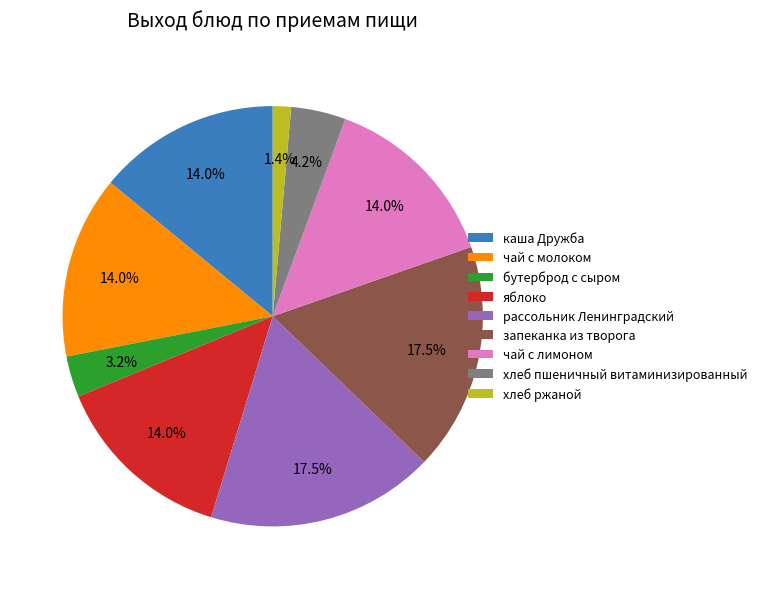

Which category has the smallest portion of the pie?

хлеб ржаной